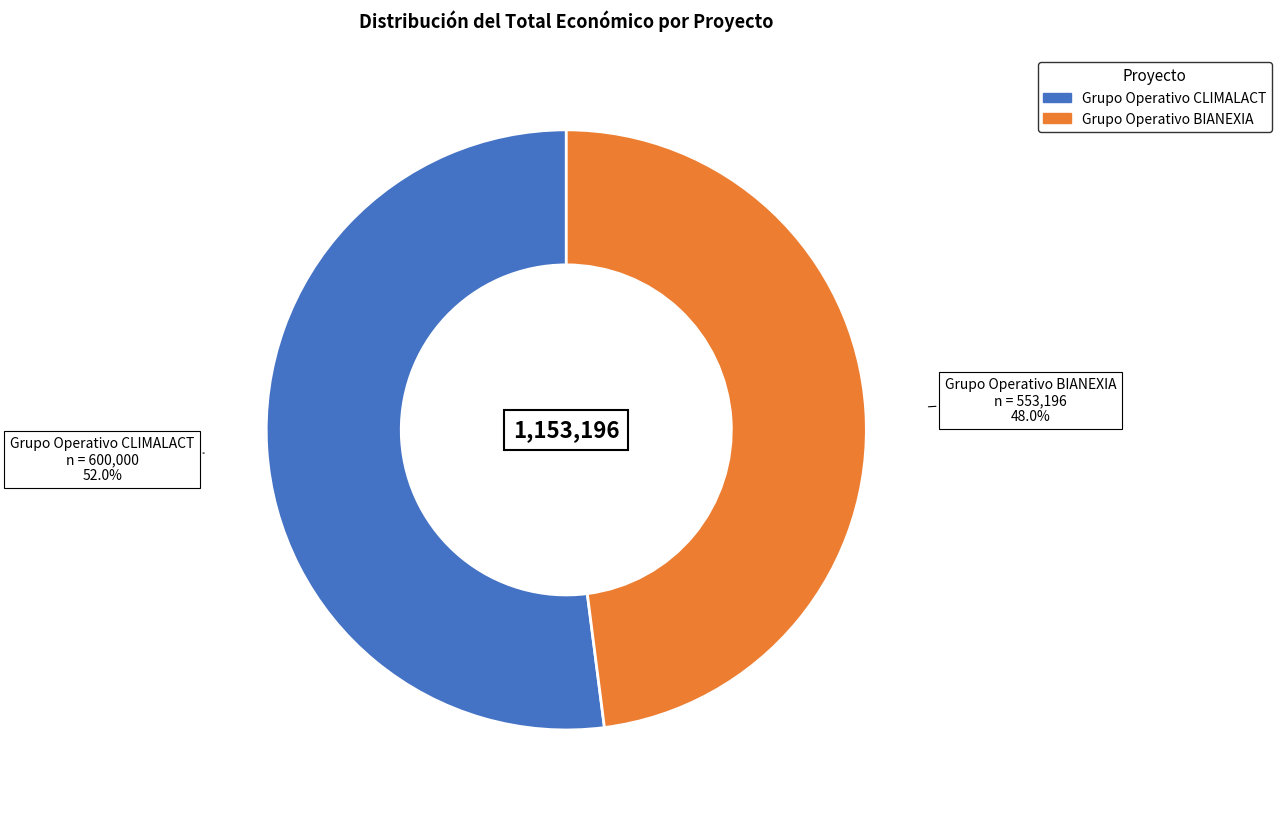

Which category has the smallest portion of the pie?

Grupo Operativo BIANEXIA